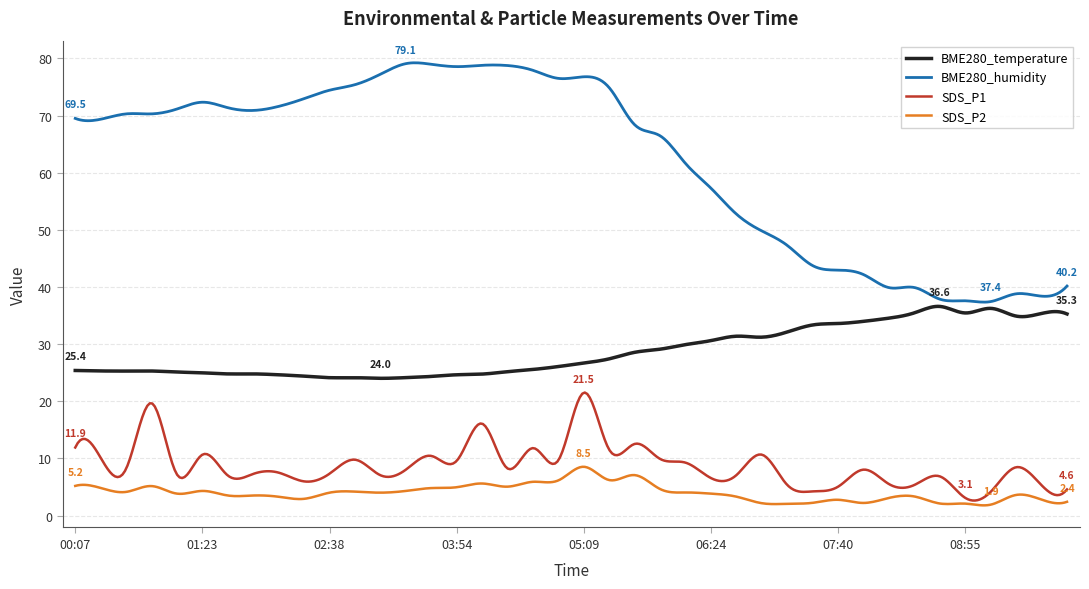

True or false: SDS_P1 and BME280_temperature cross at least once.

False